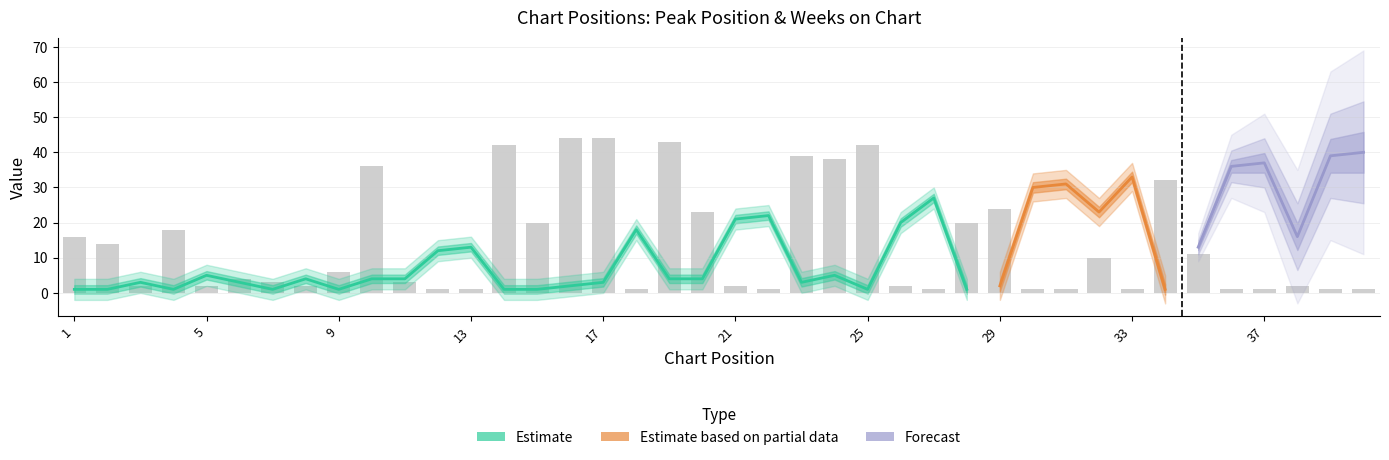

Reading right to left, list all the values displayed in this chart.

1	1	2	1	1	11	32	1	10	1	1	24	20	1	2	42	38	39	1	2	23	43	1	44	44	20	42	1	1	3	36	6	2	3	4	2	18	2	14	16